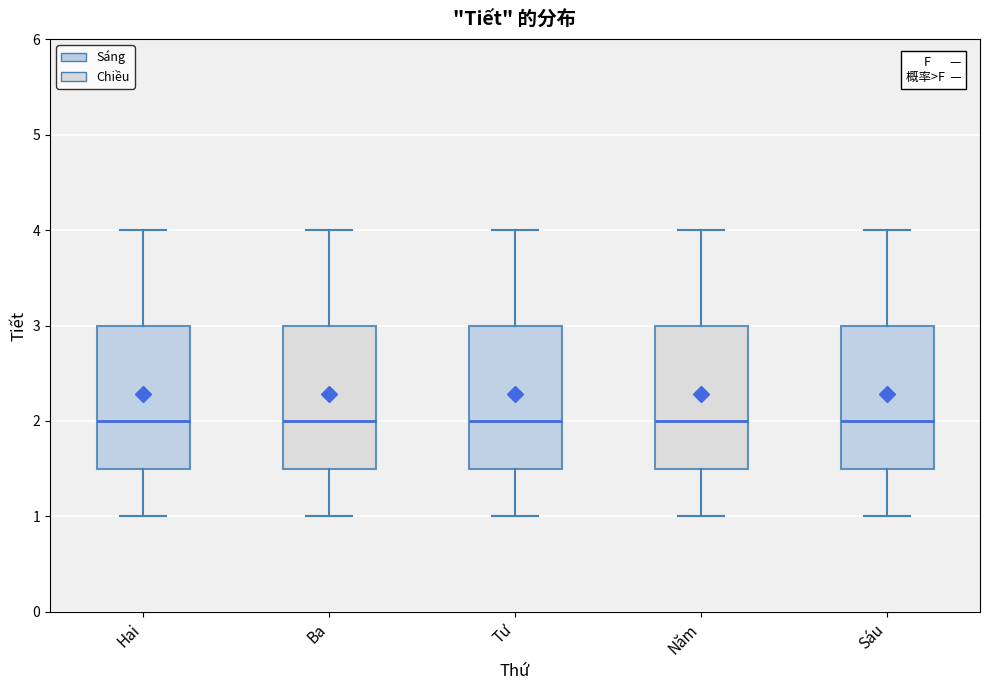

Reading left to right, transcribe this box plot: for each box, give where its median line is, the range the box spans, and where its two whiskers end, as read against the y-axis. The values are not printed on the chart, so give them approximately, as read against the axis.

Hai: median 2.0, box 1.5 to 3.0, whiskers 1.0 to 4.0
Ba: median 2.0, box 1.5 to 3.0, whiskers 1.0 to 4.0
Tư: median 2.0, box 1.5 to 3.0, whiskers 1.0 to 4.0
Năm: median 2.0, box 1.5 to 3.0, whiskers 1.0 to 4.0
Sáu: median 2.0, box 1.5 to 3.0, whiskers 1.0 to 4.0